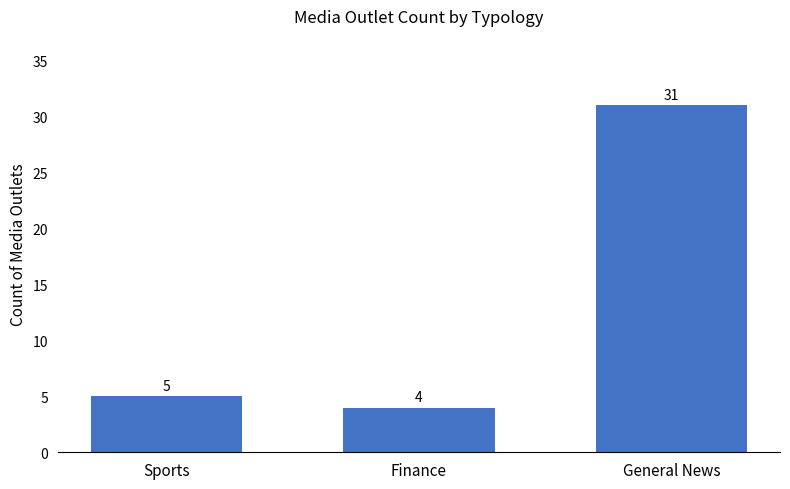

What is the average value?

13